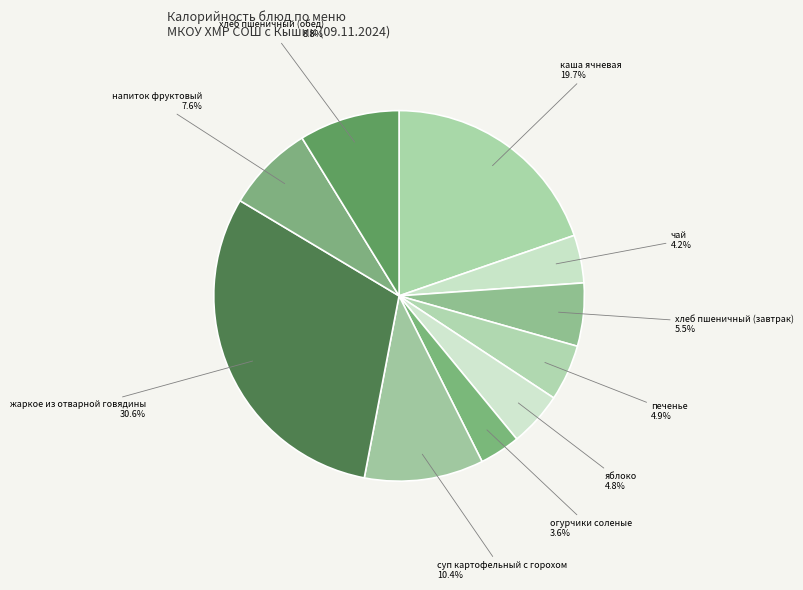

To the nearest percent, what is the difference between the жаркое из отварной говядины and напиток фруктовый slice percentages?

23%